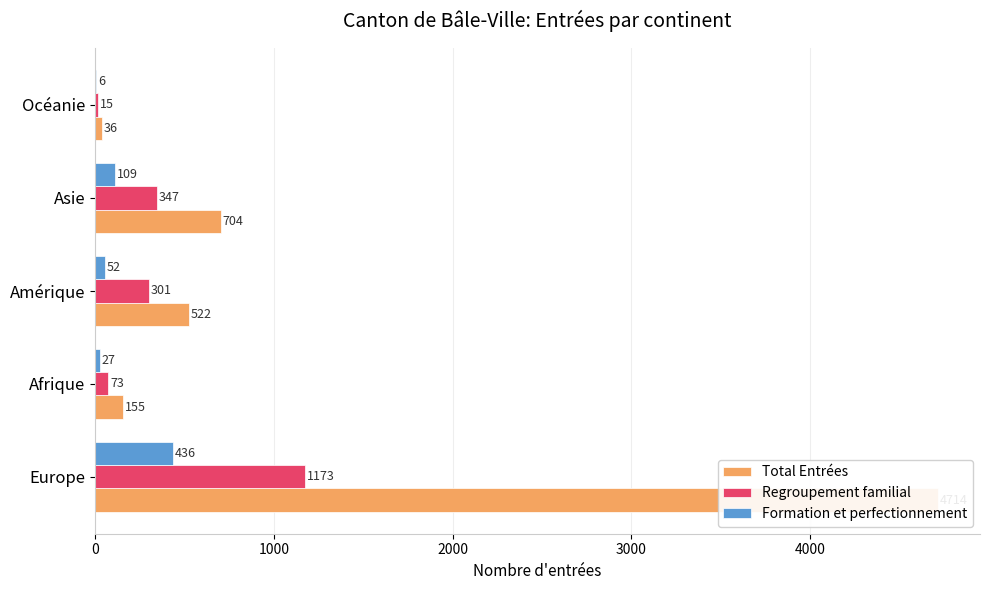

What is the average value of the Regroupement familial series?

382